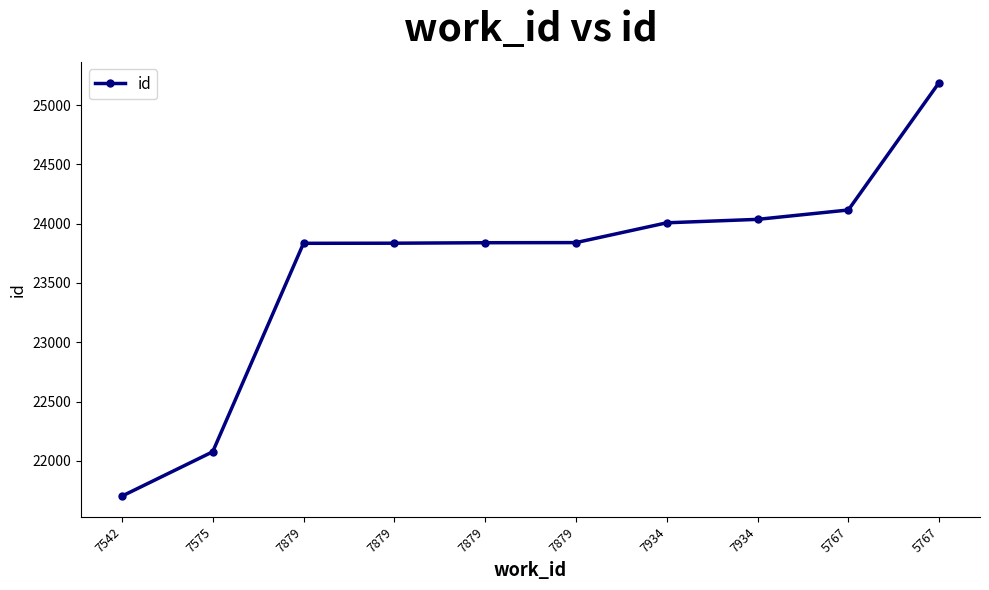

Between 7934 and 7879, which is larger?

7934